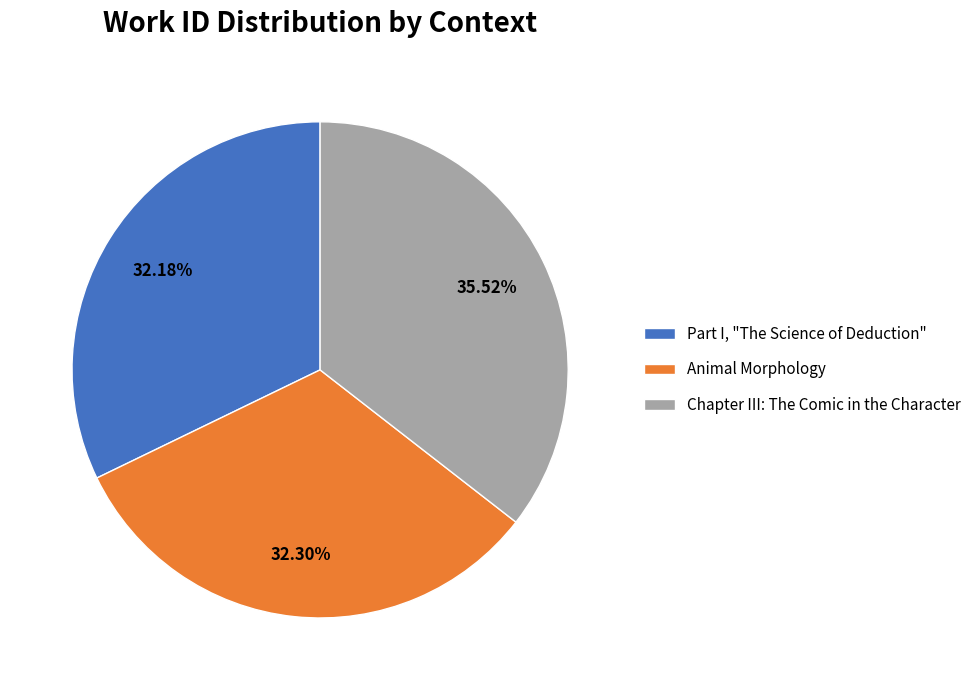

Which category has the biggest portion of the pie?

Chapter III: The Comic in the Character